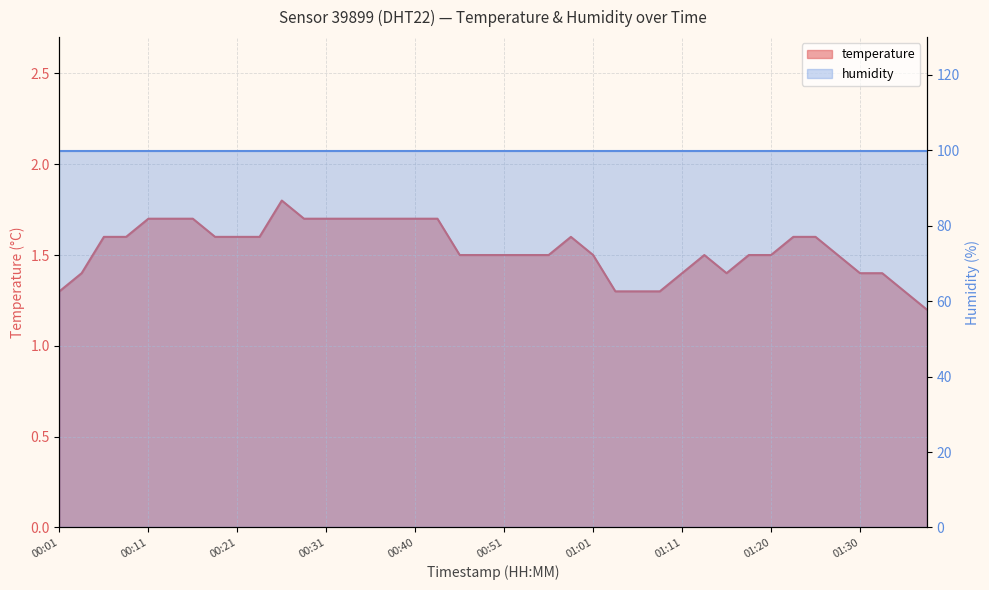

What is the greatest value displayed?

1.8